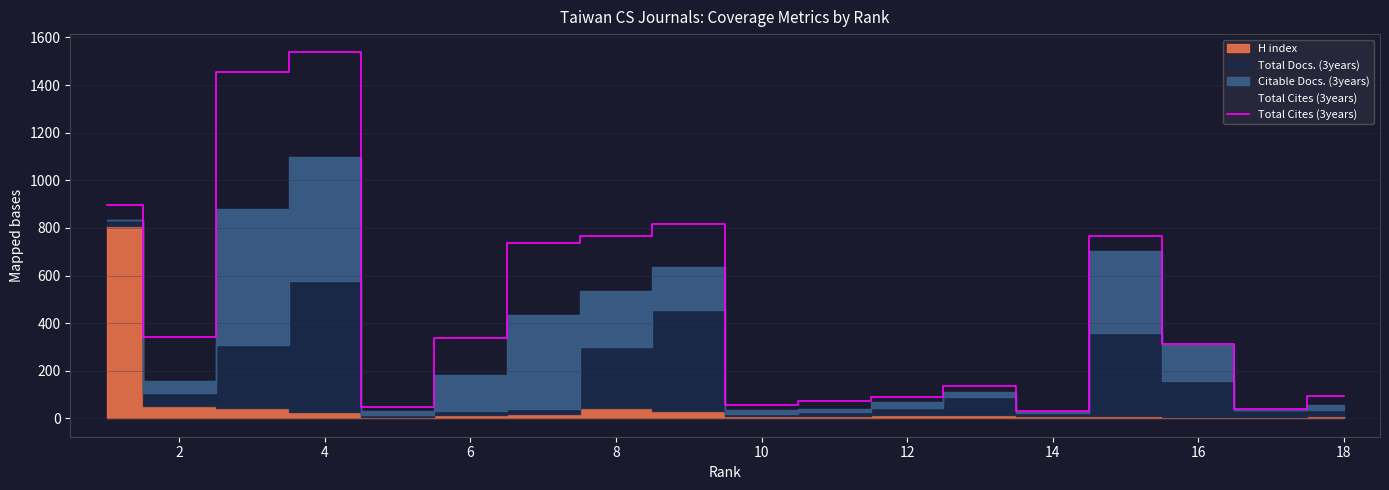

The chart shows a value of 1088 at 16. True or false?

False